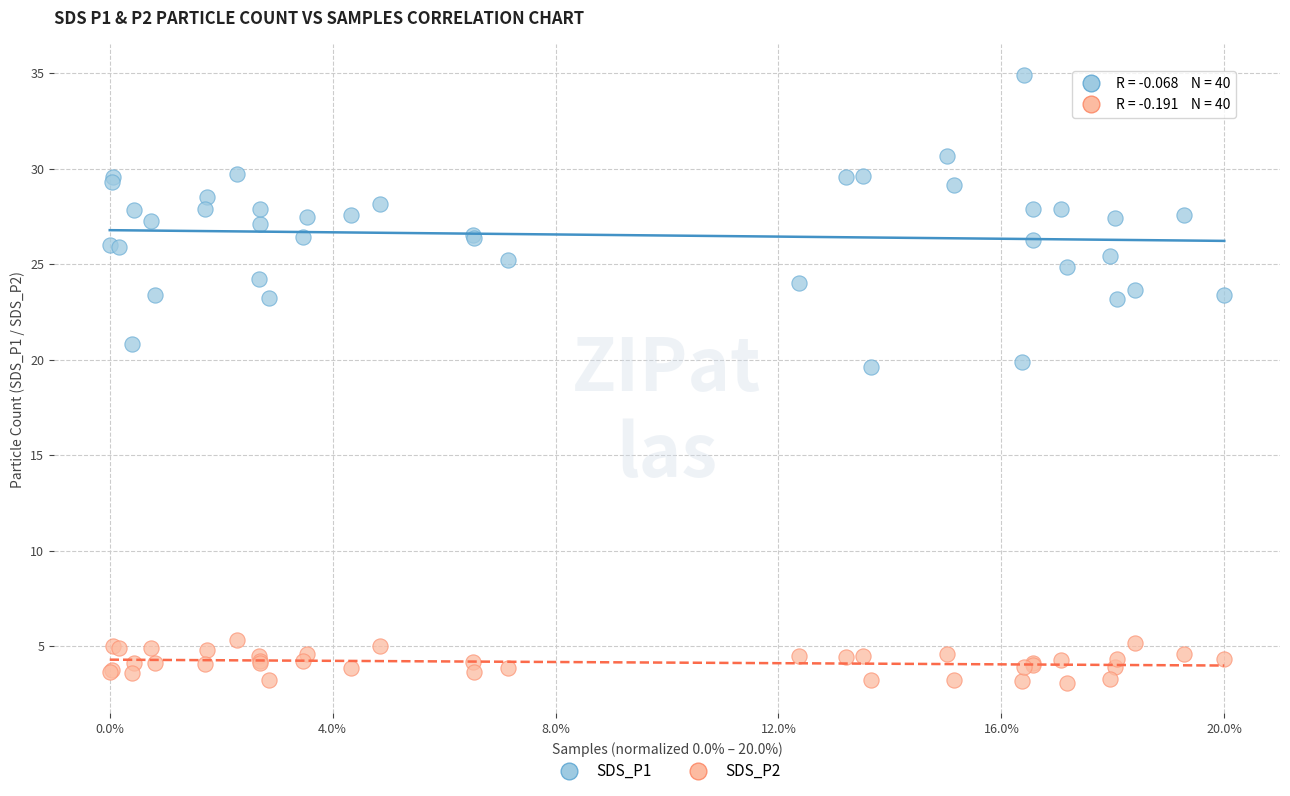

What is the X range (max minus min) for the scatter plot?

1.0